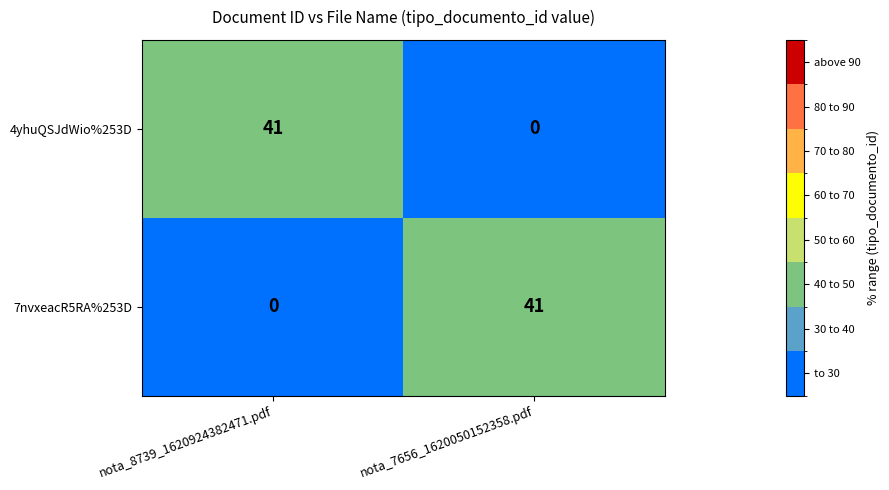

The value of 4yhuQSJdWio%253D at nota_7656_1620050152358.pdf is 0. True or false?

True